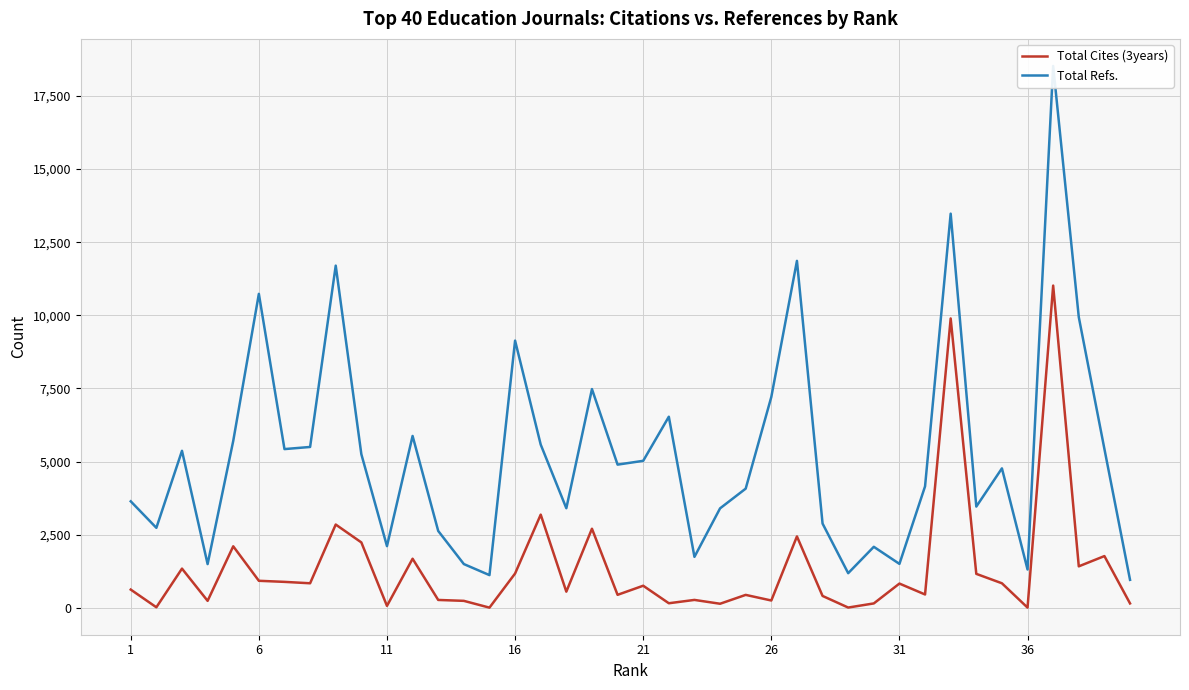

What is the sum of all Total Refs. values?

210729